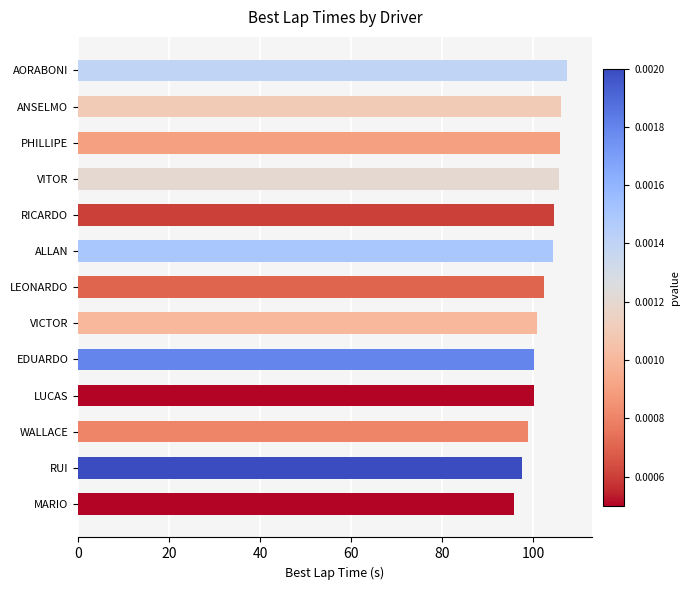

What is the sum of the values at VITOR and PHILLIPE?

211.6